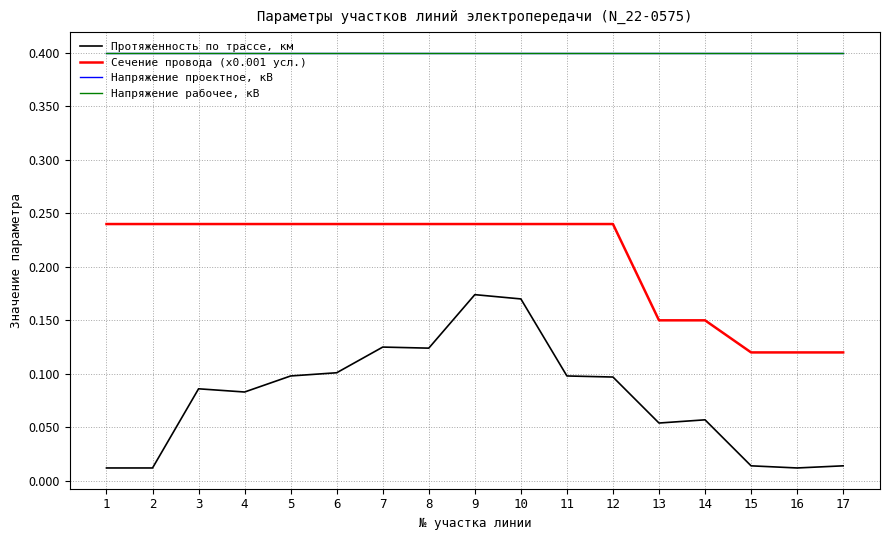

What is the average value of the Напряжение рабочее, кВ series?

0.4